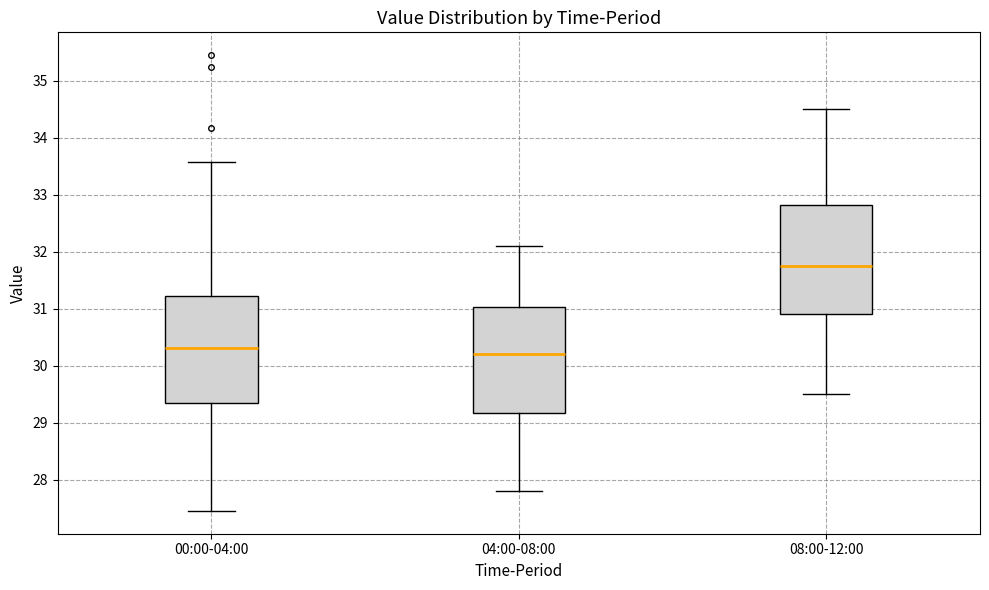

Reading left to right, read every box against the y-axis: the position of its median line, the range the box covers, and the ends of its whiskers. The values are not printed on the chart, so give them approximately, as read against the axis.

00:00-04:00: median 30.3, box 29.3 to 31.2, whiskers 27.5 to 33.6
04:00-08:00: median 30.2, box 29.2 to 31.0, whiskers 27.8 to 32.1
08:00-12:00: median 31.8, box 30.9 to 32.8, whiskers 29.5 to 34.5